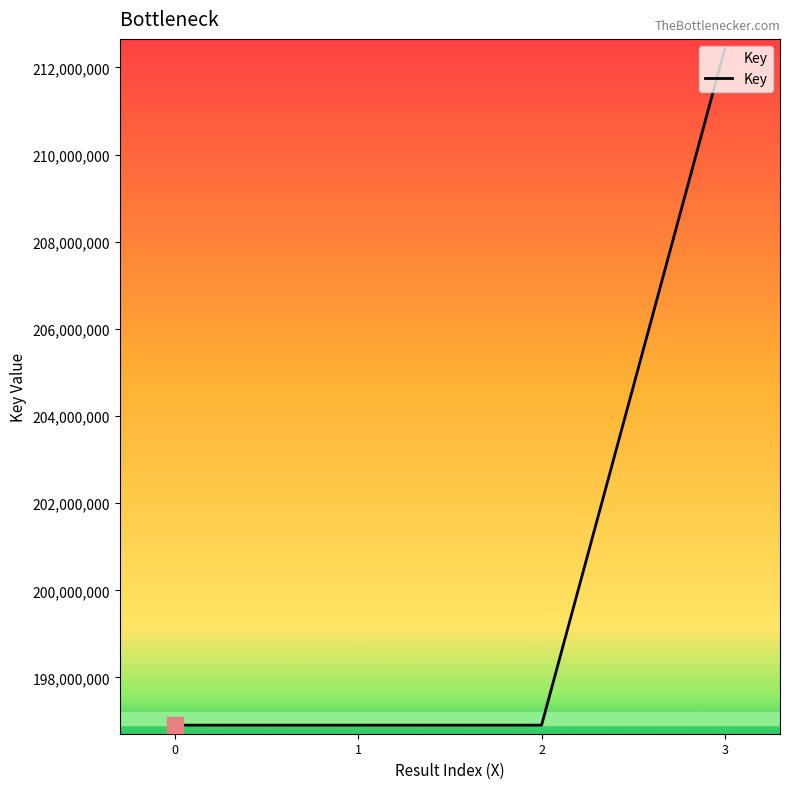

Is this an area chart (filled region under the line)?

No